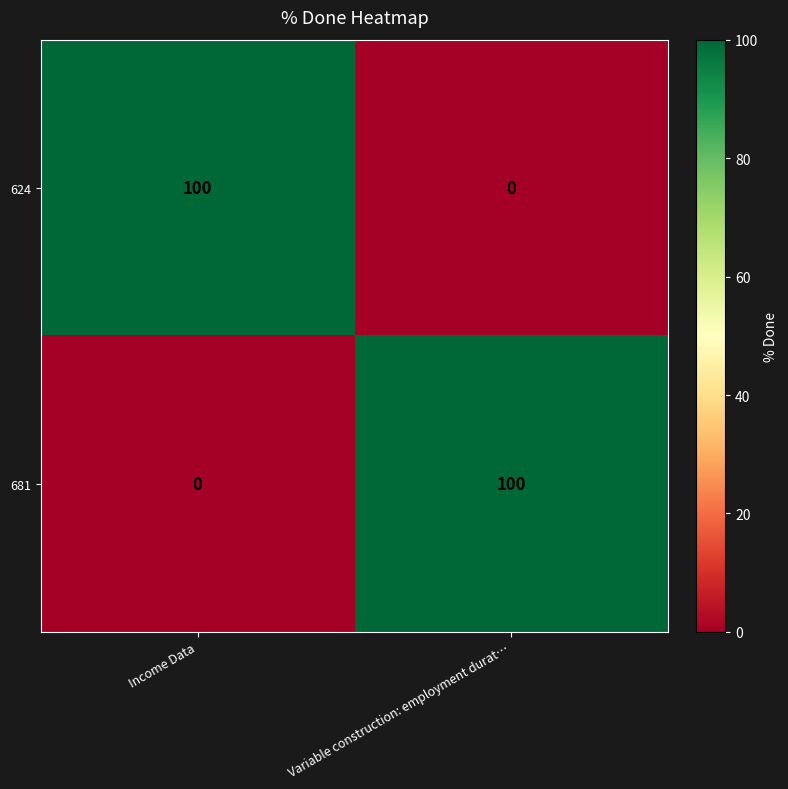

The value of 681 at Variable construction: employment durat… is 100. True or false?

True